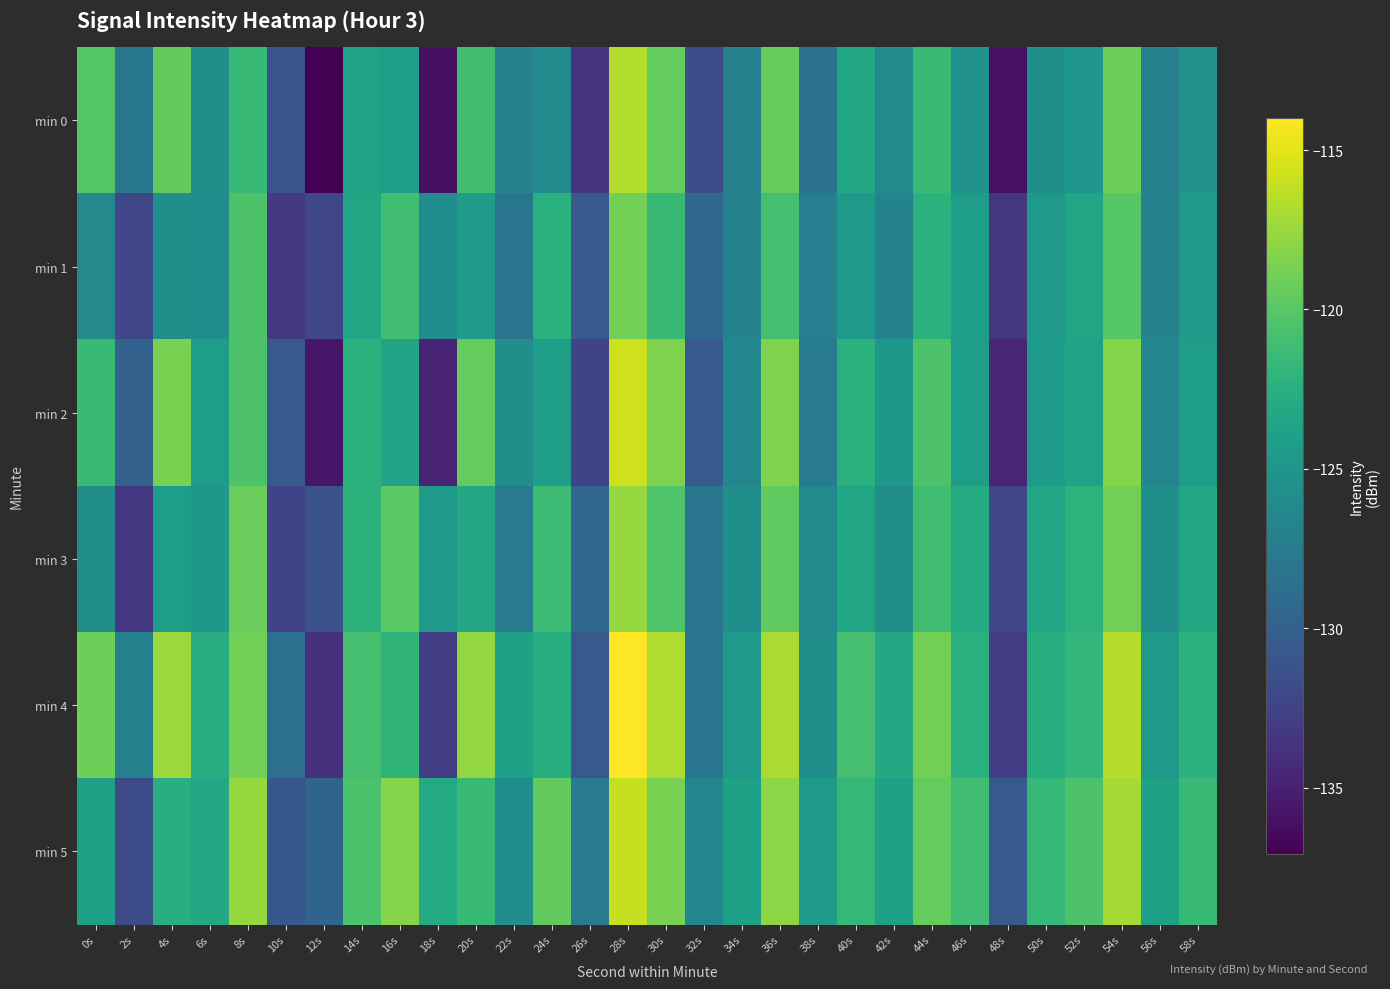

What is the total value across all series at 6s?

-746.1